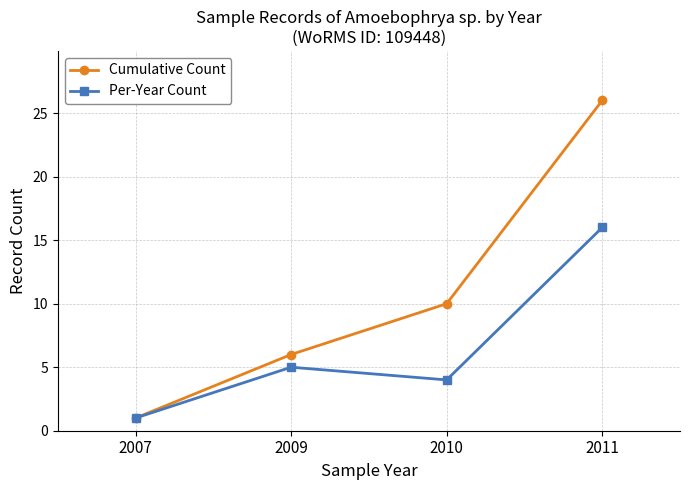

Which series has the widest spread of values?

Cumulative Count